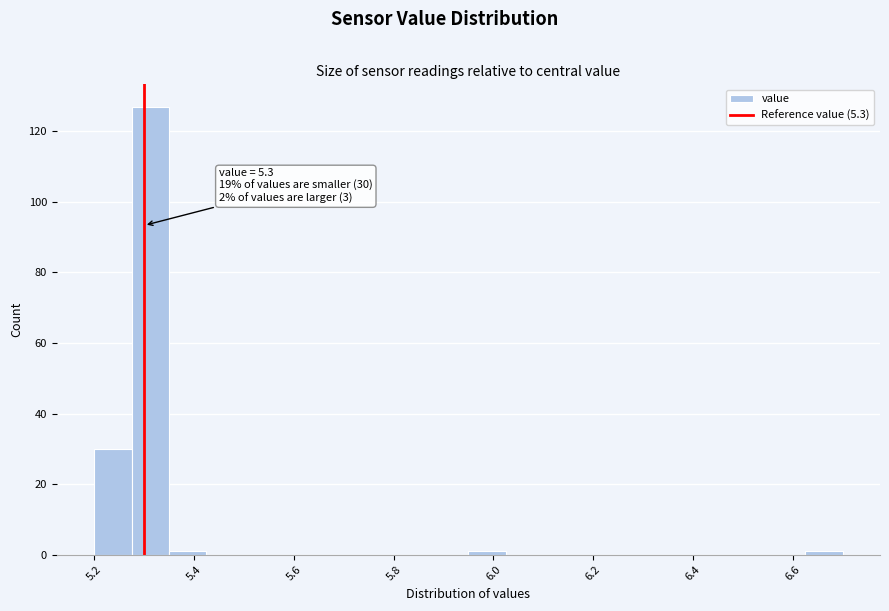

Around what value on the x-axis is the tallest bar? Give the approximate position of its centre, as read against the axis.

5.32